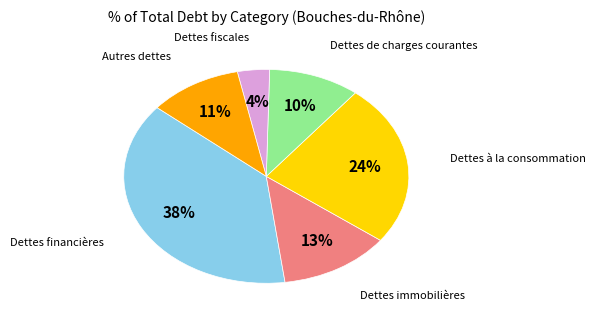

Which has a higher value, Dettes financières or Dettes fiscales?

Dettes financières